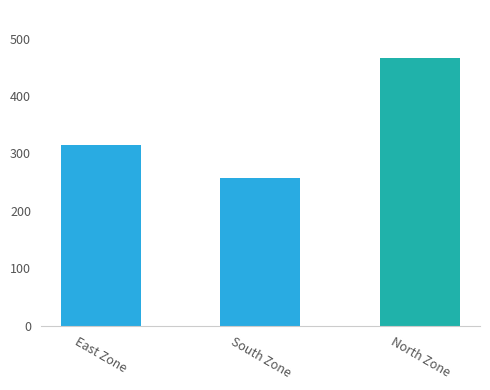

The value at North Zone is 466. True or false?

True